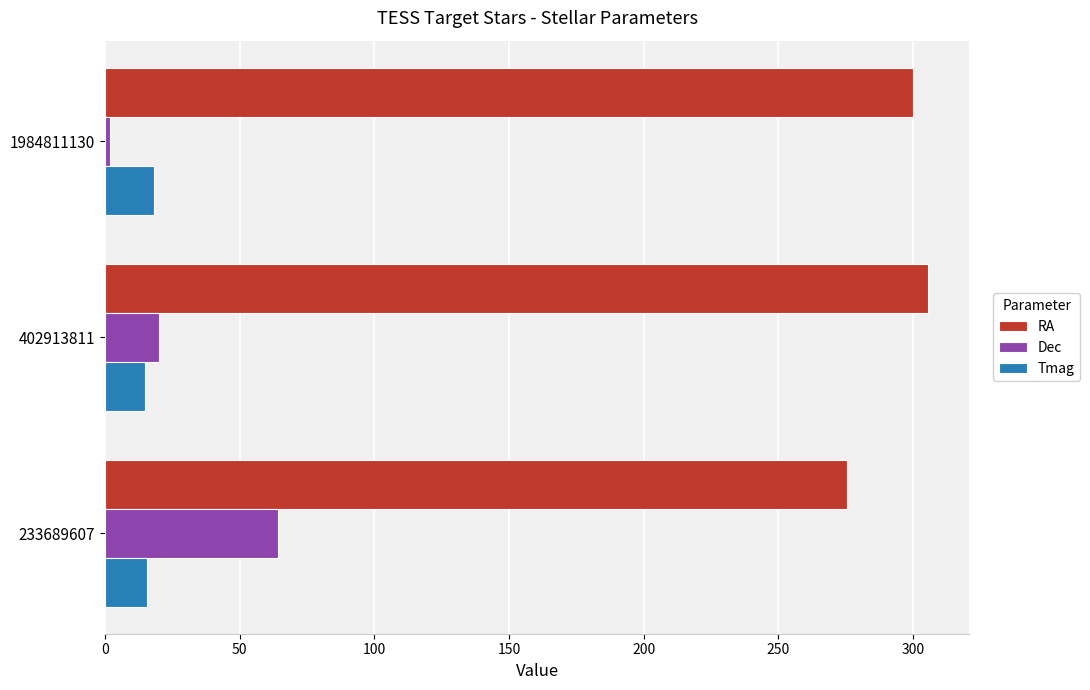

What is the difference between the second highest and minimum values in the Dec series?

18.4